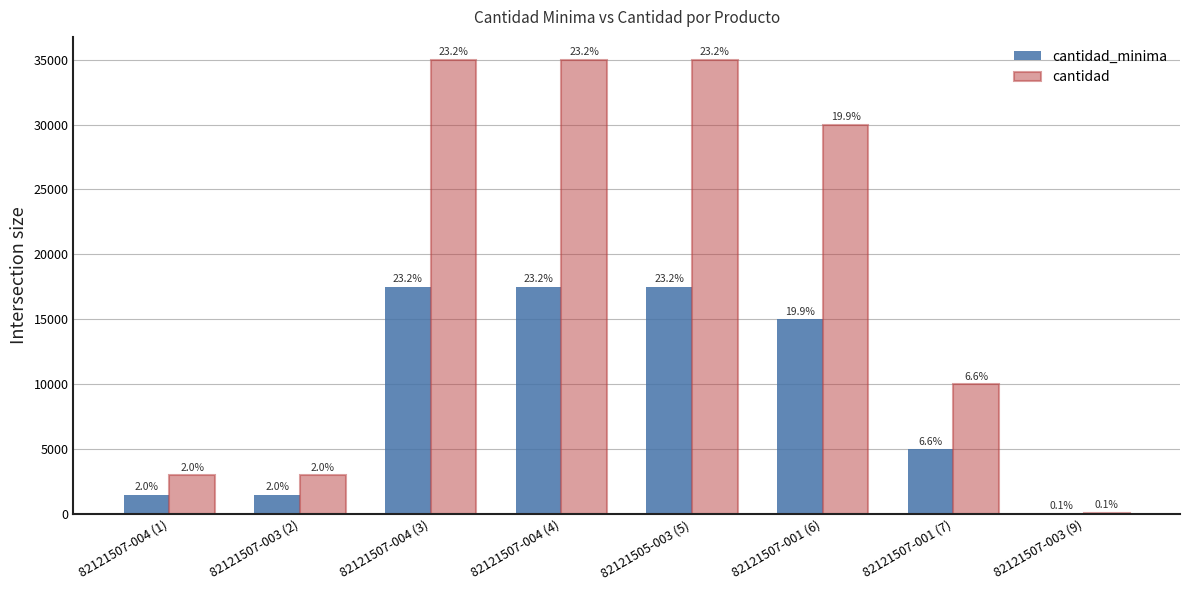

Reading left to right, transcribe all the data shown in this chart.

cantidad_minima: 1500	1500	17500	17500	17500	15000	5000	50
cantidad: 3000	3000	35000	35000	35000	30000	10000	100